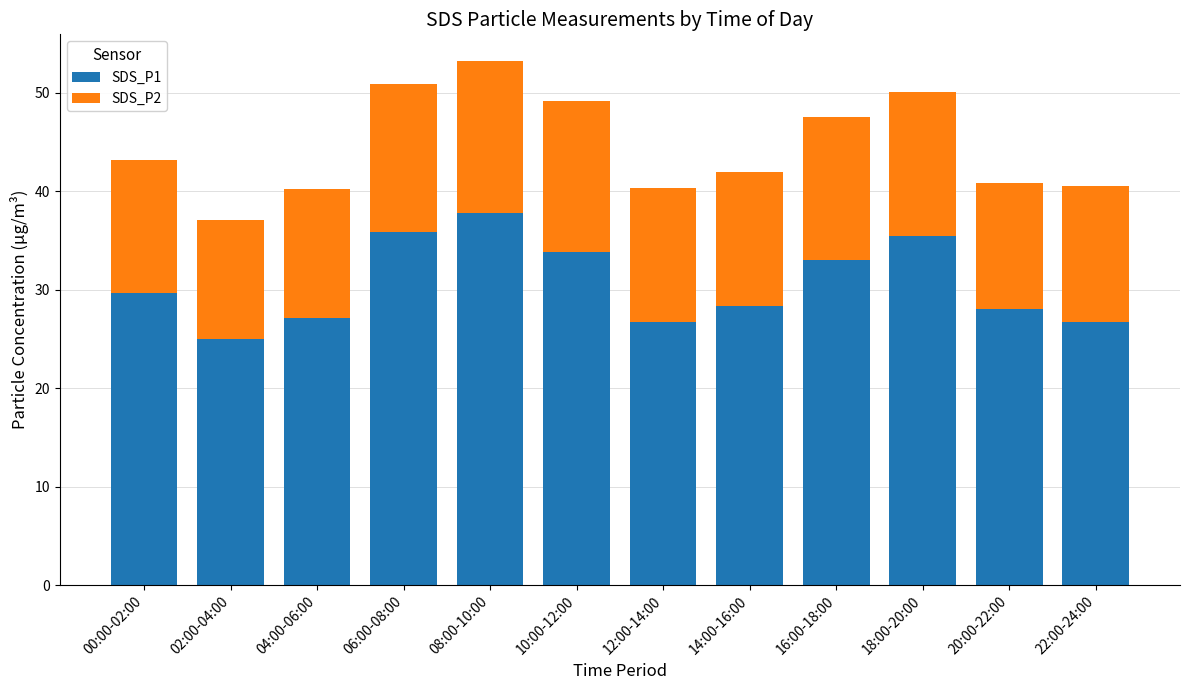

What is the difference between the SDS_P1 values at 06:00-08:00 and 10:00-12:00?

2.0